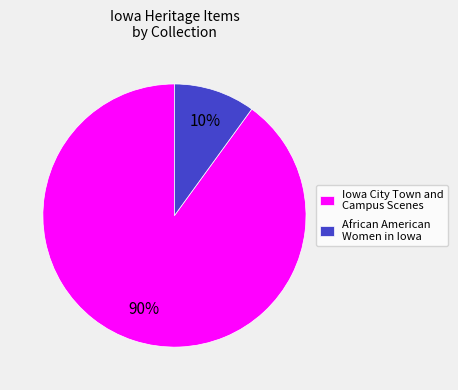

To the nearest percent, what portion does Iowa City Town and Campus Scenes represent?

90%